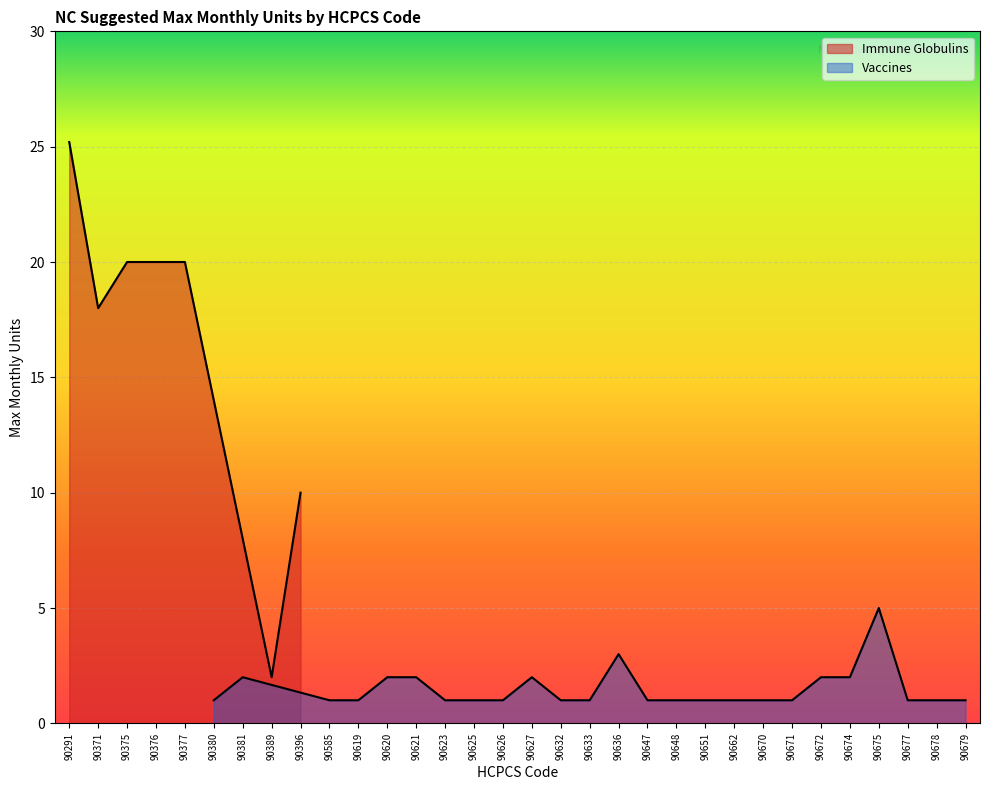

Which label corresponds to the smallest value in the chart?

90380